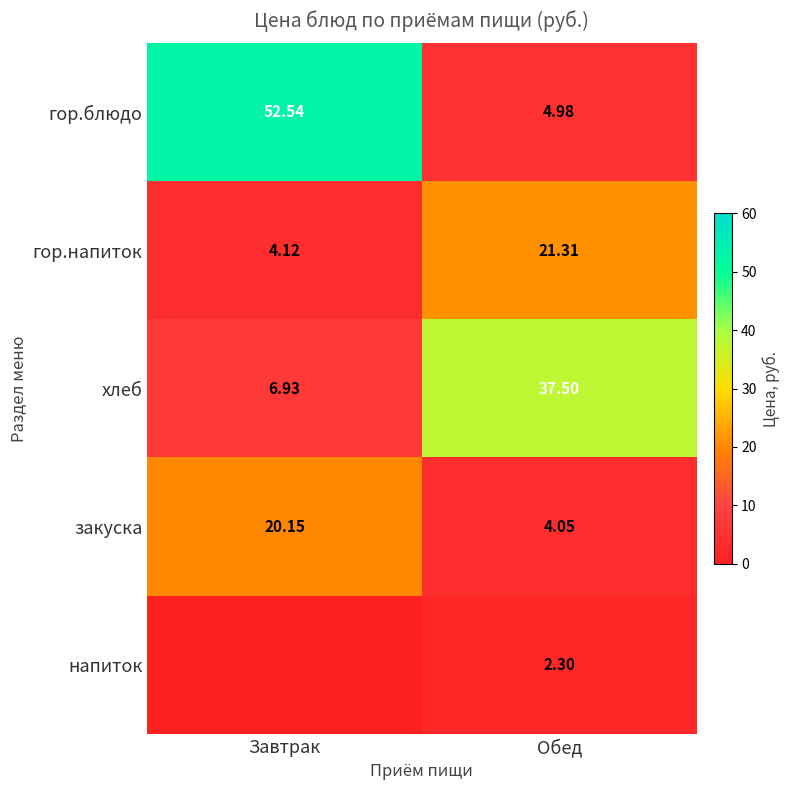

True or false: гор.блюдо has a value of 5.0 at Обед.

True